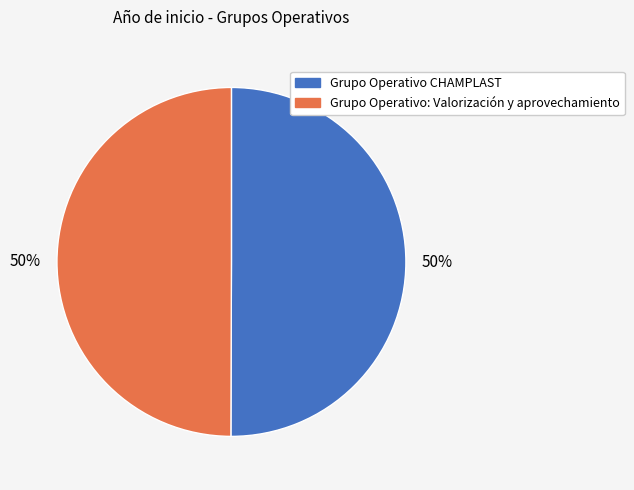

How many slices are in this pie chart?

2